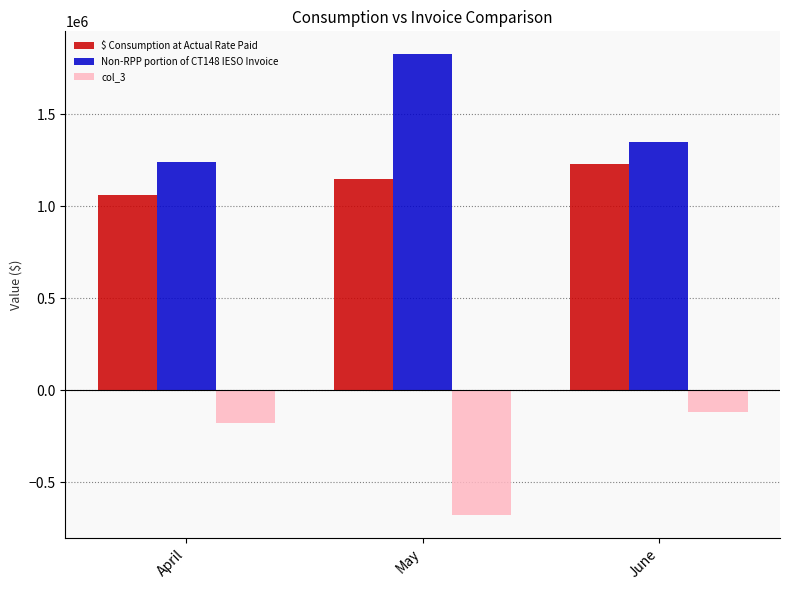

At which label is $ Consumption at Actual Rate Paid closest to 1143888?

May